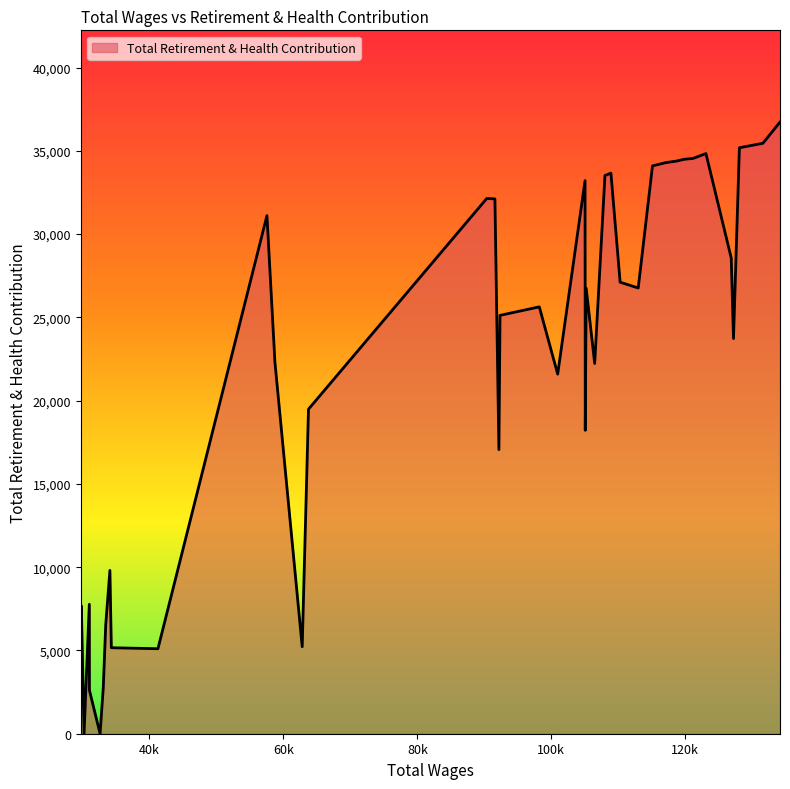

What is the difference between the maximum and minimum values?

36725